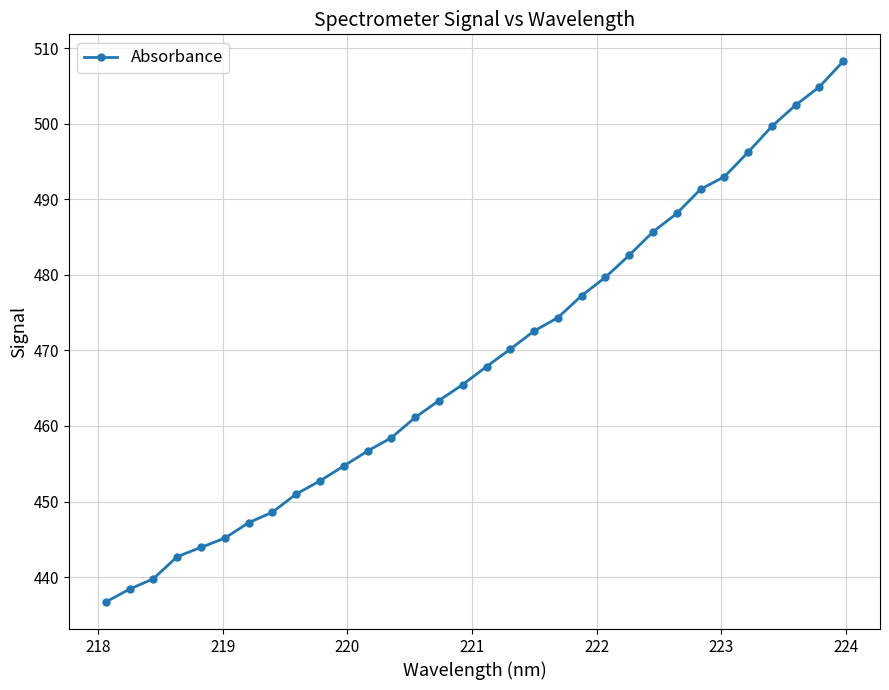

What is the smallest value displayed?

436.7